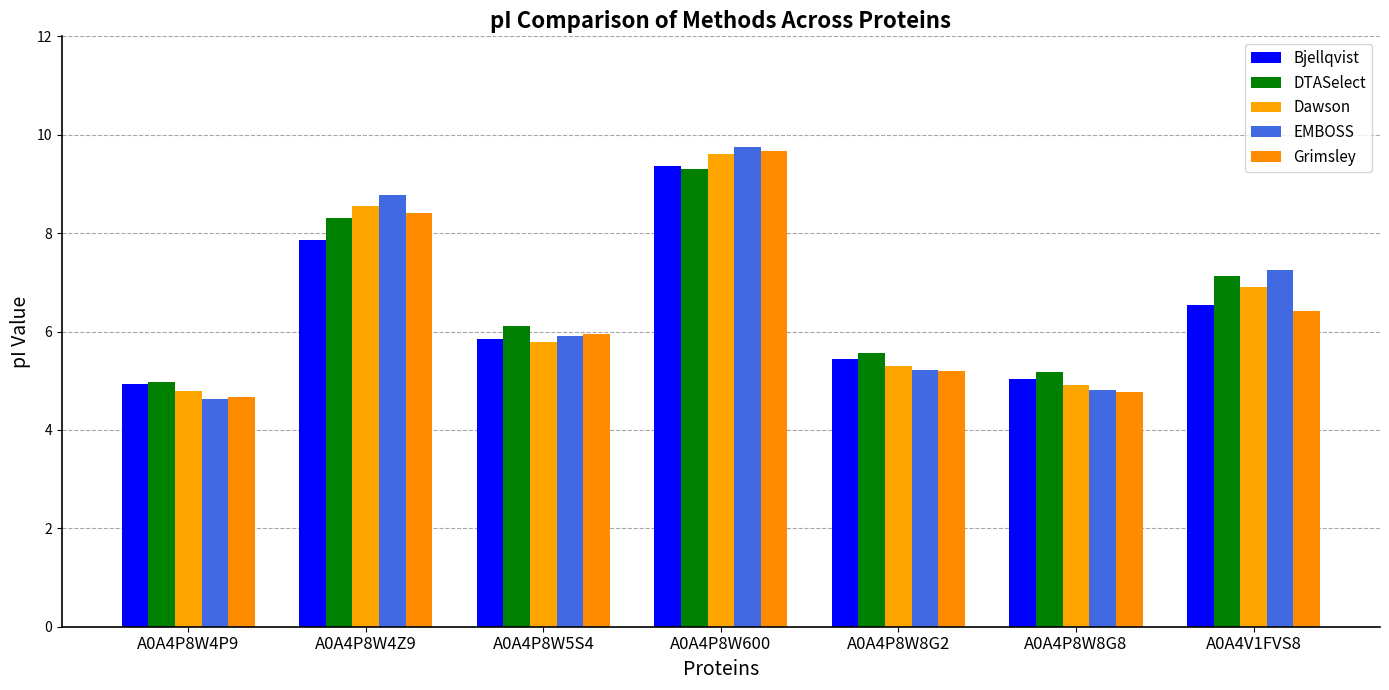

The value of Dawson at A0A4P8W4P9 is 8.0. True or false?

False